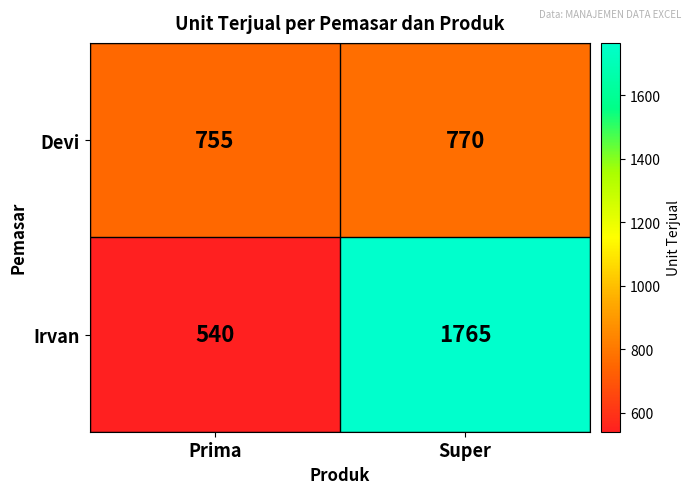

Reading left to right, extract all data points from this chart.

Devi: Prima=755	Super=770
Irvan: Prima=540	Super=1765